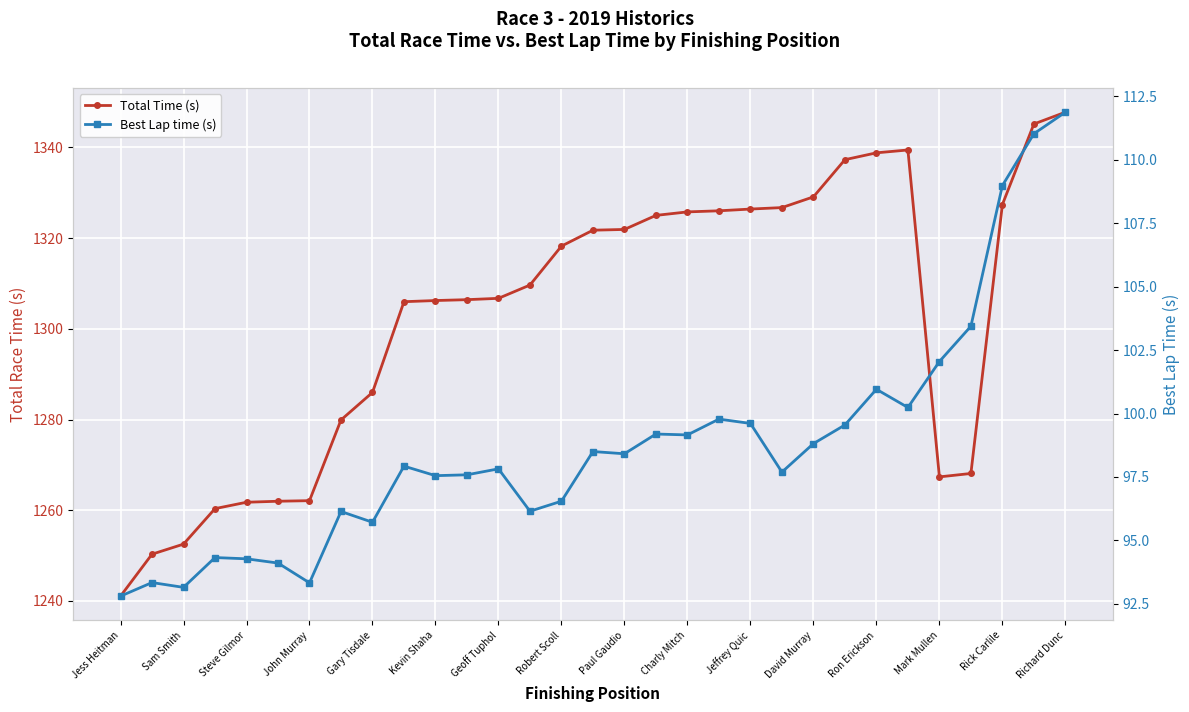

The value of Best Lap time (s) at Rick Carlile is 109.0. True or false?

True